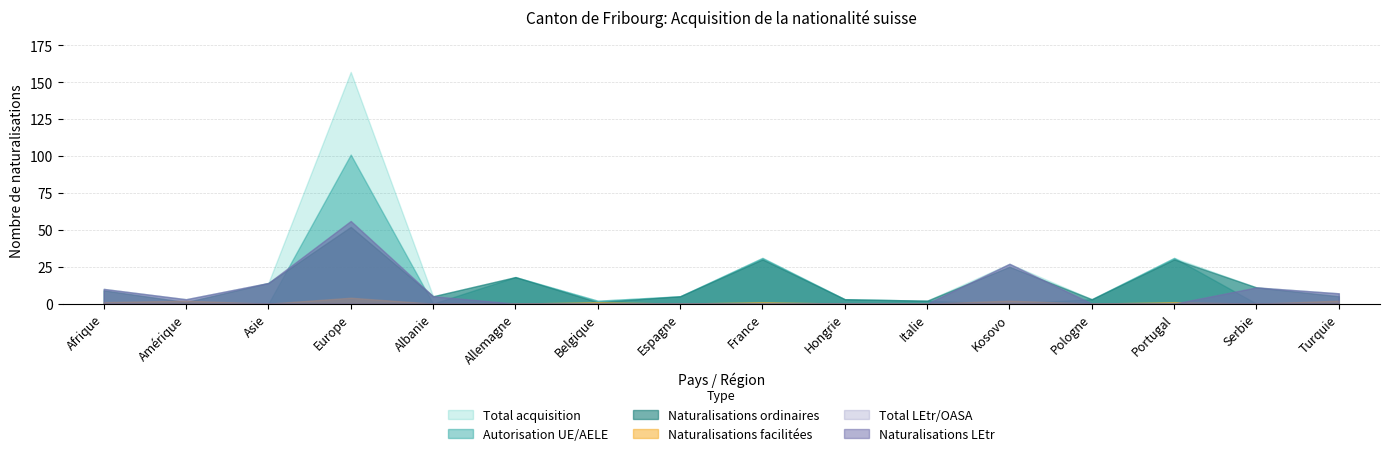

What is the difference between the second highest and minimum values in the Autorisation UE/AELE series?

31